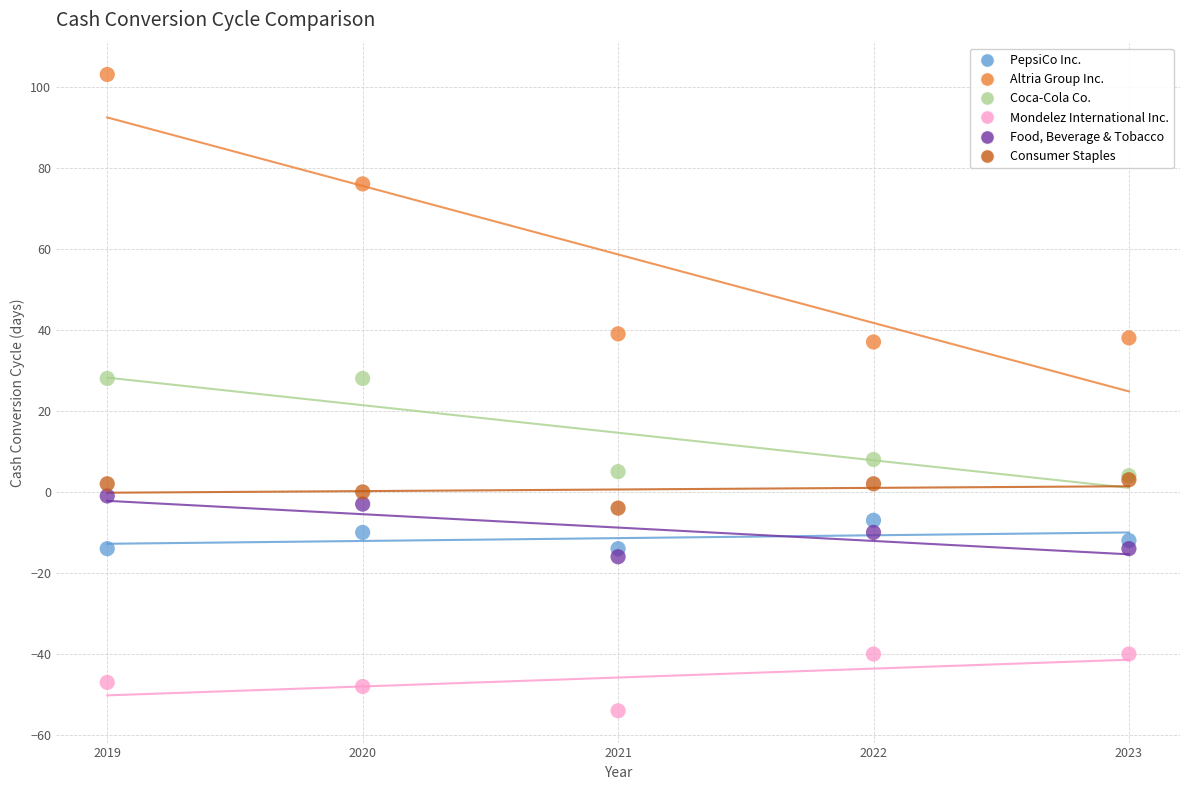

In the Altria Group Inc. series, what Y value is closest to 70?

76